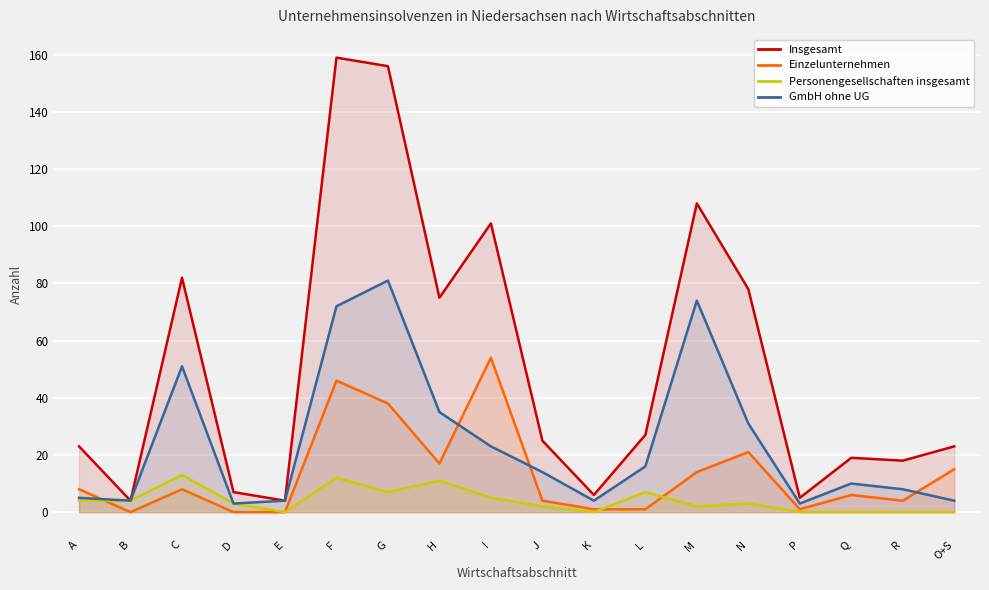

The GmbH ohne UG series shows 2 at K. True or false?

False